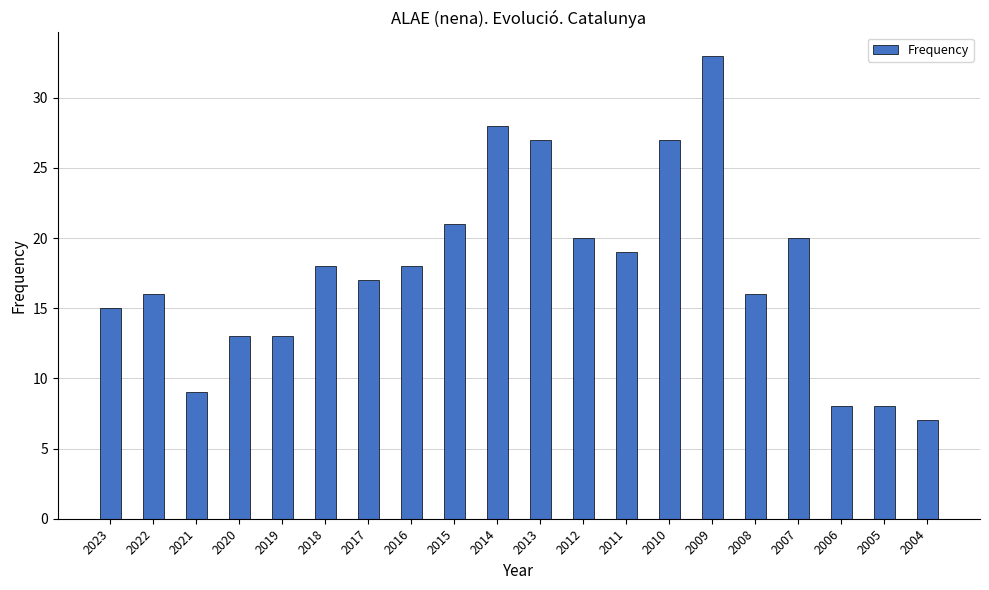

What is the minimum value shown in the chart?

7